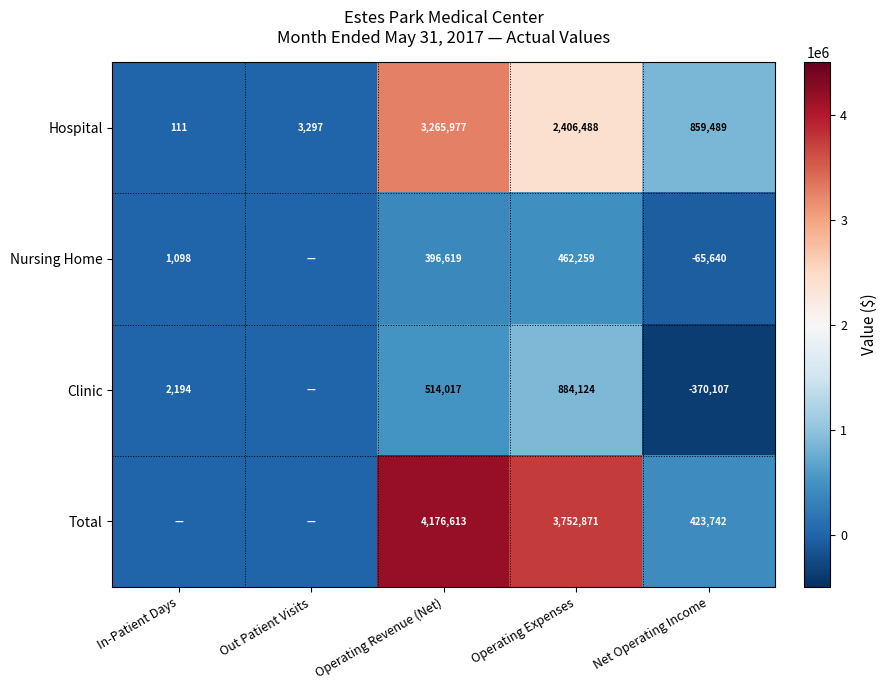

Is it true that Clinic equals 2194 at In-Patient Days?

True